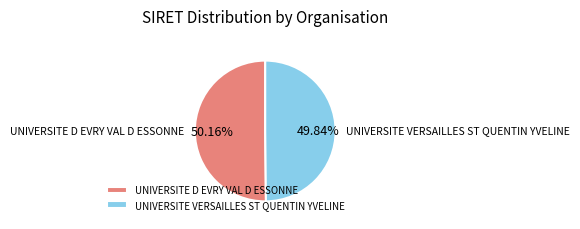

What is the ratio of the value at UNIVERSITE D EVRY VAL D ESSONNE to the value at UNIVERSITE VERSAILLES ST QUENTIN YVELINE?

1.0